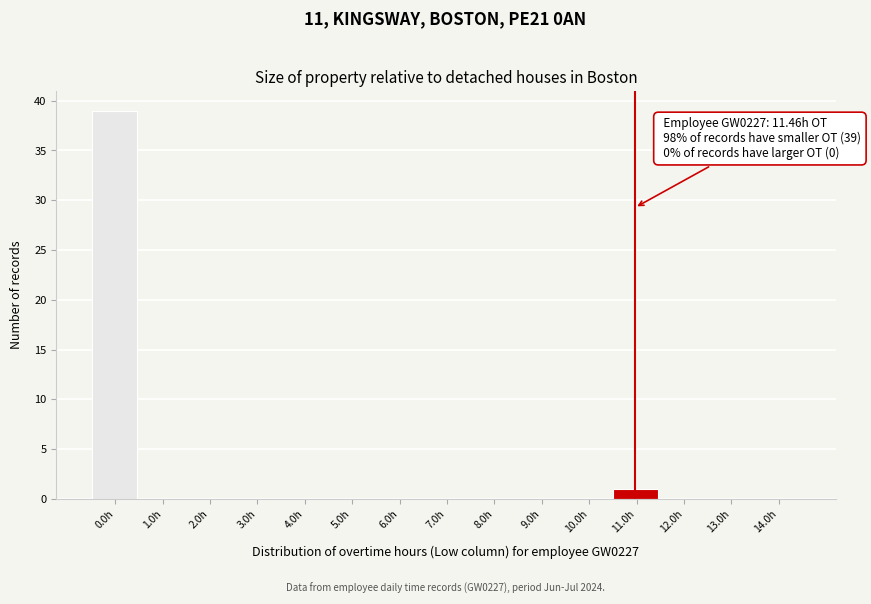

Reading right to left, extract all data points from this chart.

14.0h=0	13.0h=0	12.0h=0	11.0h=1	10.0h=0	9.0h=0	8.0h=0	7.0h=0	6.0h=0	5.0h=0	4.0h=0	3.0h=0	2.0h=0	1.0h=0	0.0h=39